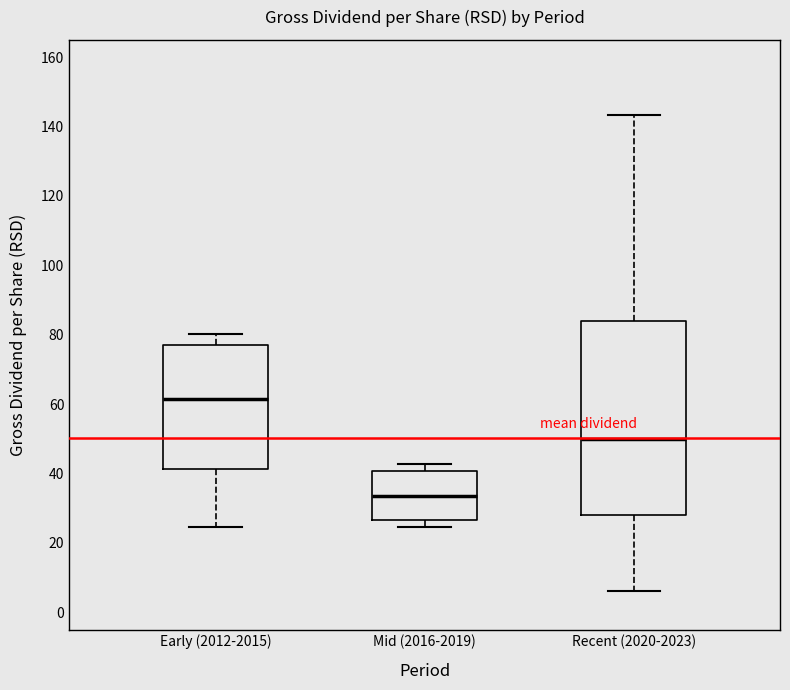

Reading left to right, transcribe this box plot: for each box, give where its median line is, the range the box spans, and where its two whiskers end, as read against the y-axis. The values are not printed on the chart, so give them approximately, as read against the axis.

Early (2012-2015): median 62, box 42 to 76, whiskers 24 to 80
Mid (2016-2019): median 34, box 26 to 40, whiskers 24 to 42
Recent (2020-2023): median 50, box 28 to 84, whiskers 6 to 144